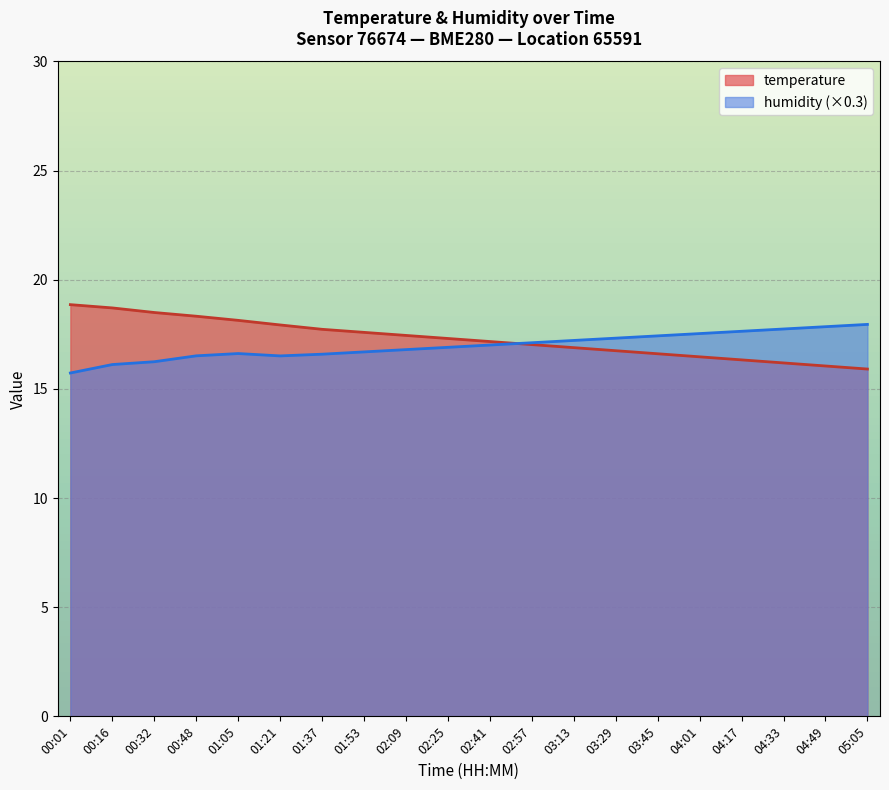

True or false: humidity and temperature intersect in this chart.

True